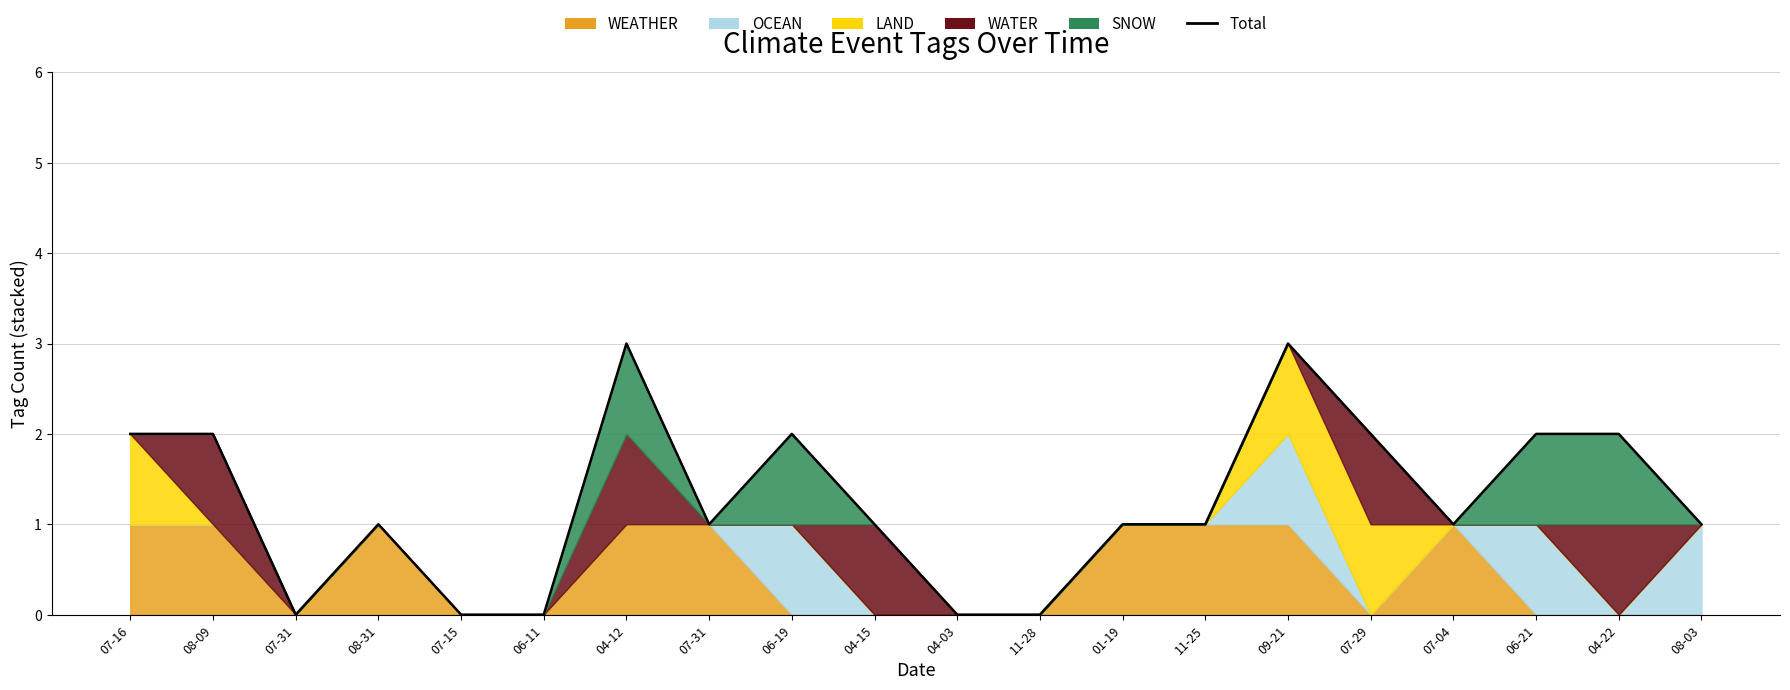

List the labels in order of value, largest first.

04-12, 09-21, 07-16, 08-09, 06-19, 07-29, 06-21, 04-22, 08-31, 07-31, 04-15, 01-19, 11-25, 07-04, 08-03, 07-31, 07-15, 06-11, 04-03, 11-28